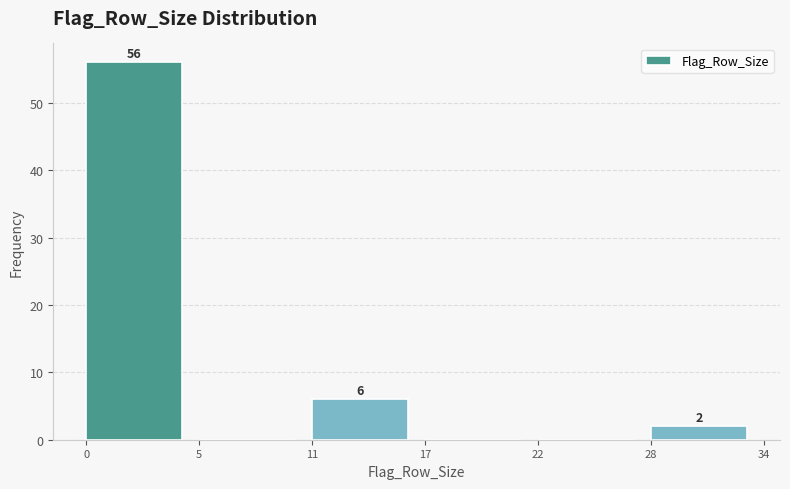

Reading right to left, what are all the values shown in this chart?

28=2	22=0	17=0	11=6	5=0	0=56